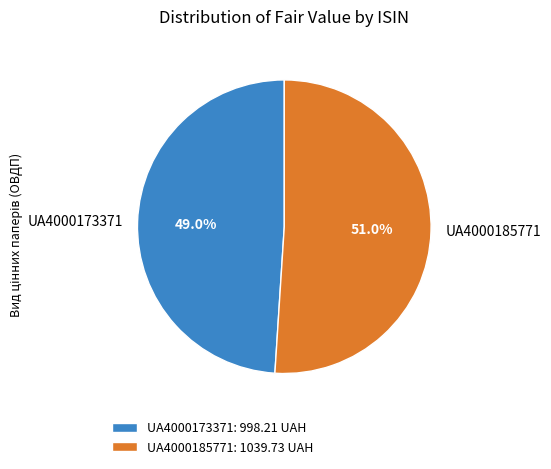

Is there any slice that represents more than half of the pie?

Yes